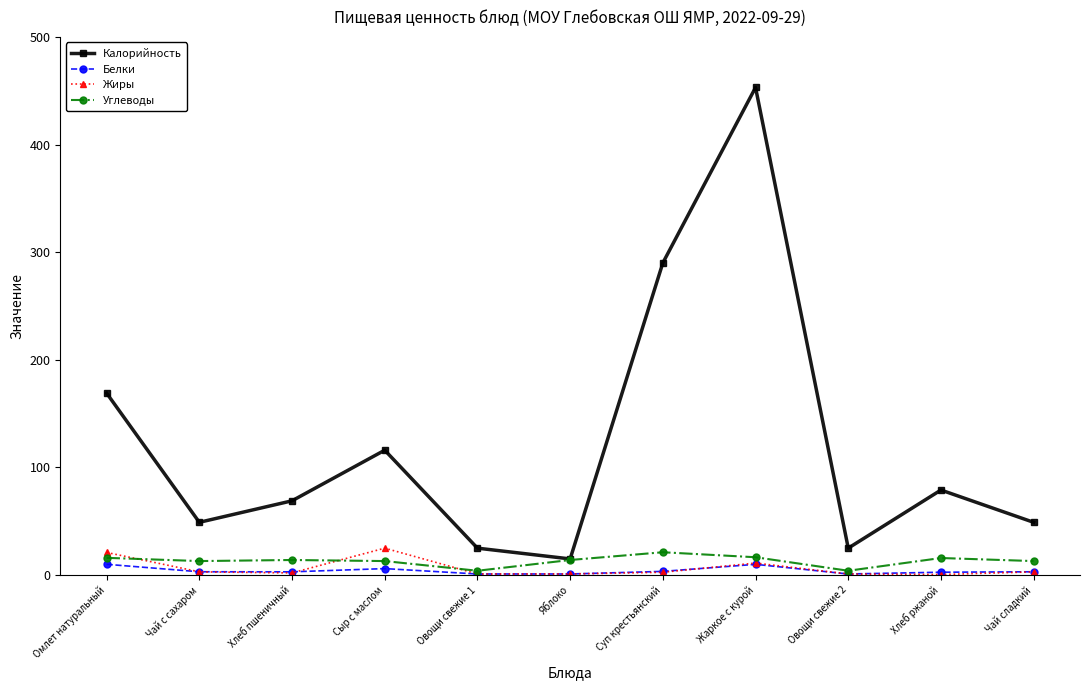

At which category does Жиры reach its first local peak?

Сыр с маслом